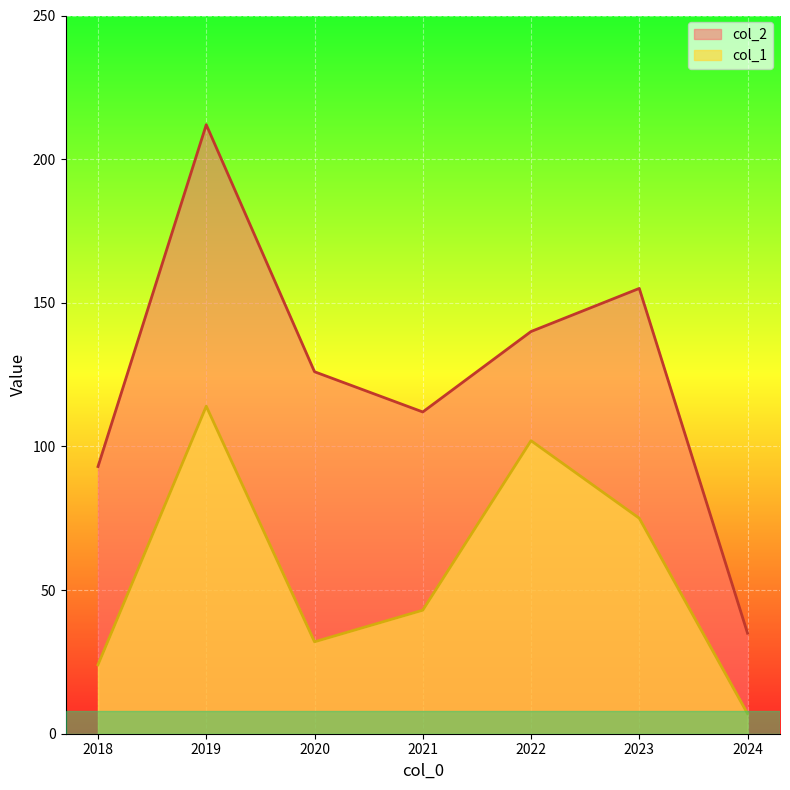

The col_2 series shows 212 at 2019. True or false?

True